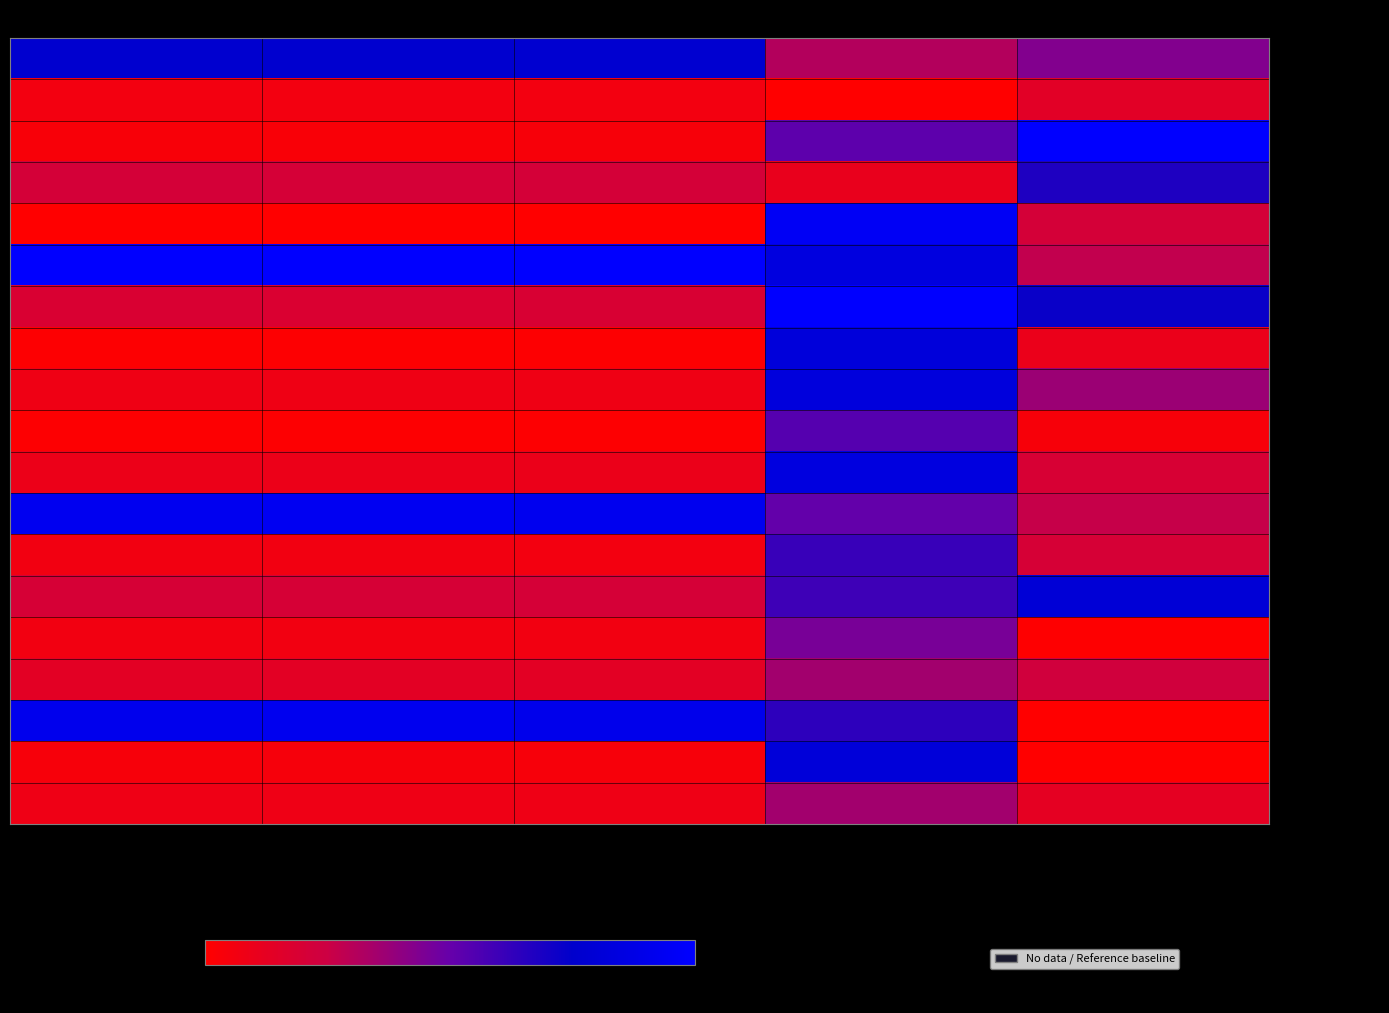

At how many categories does at least one series exceed 25?

5